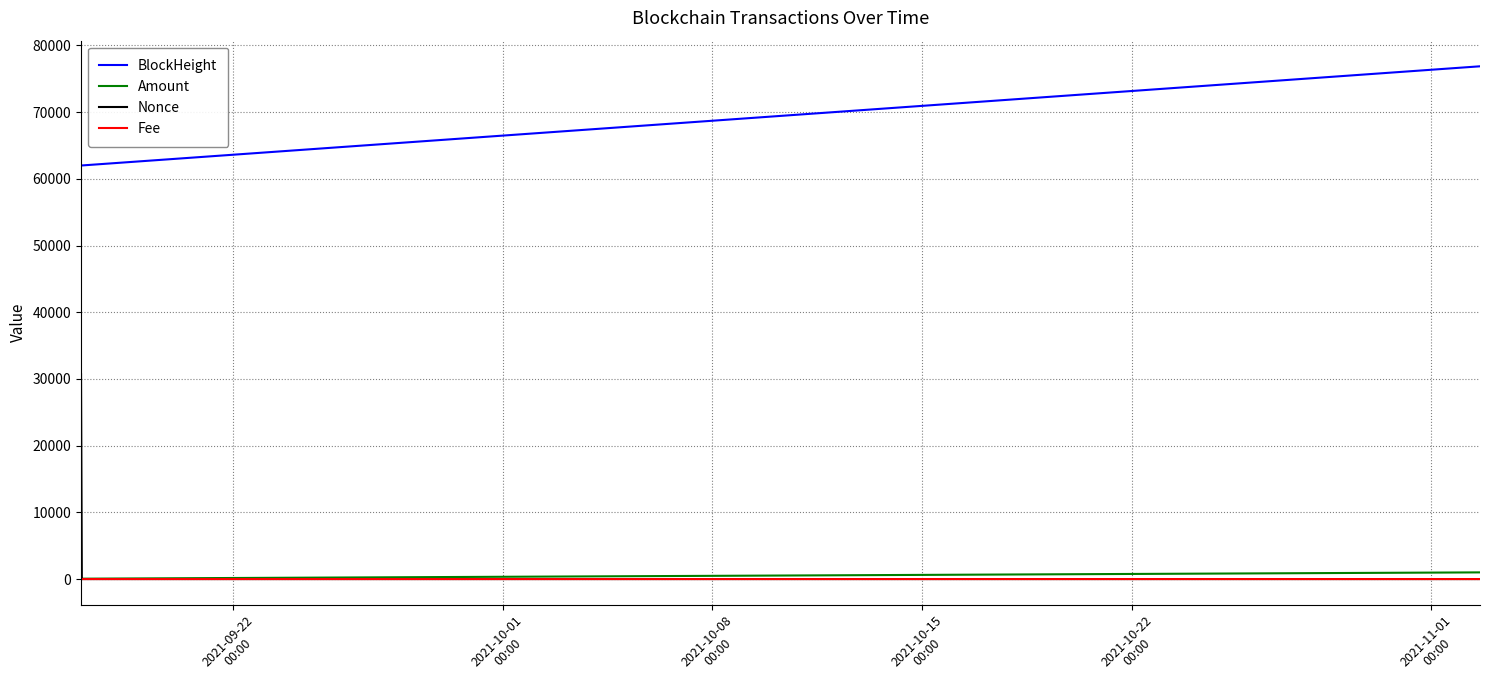

Which series has the largest total across all categories?

BlockHeight